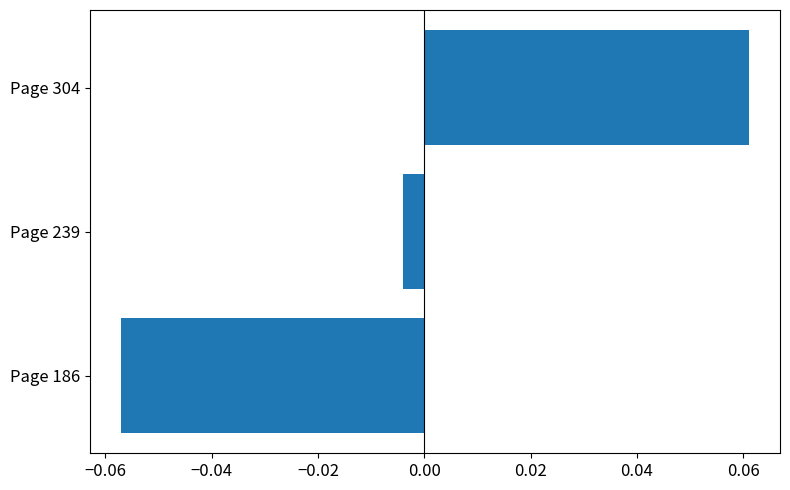

How many data points are less than 0?

2